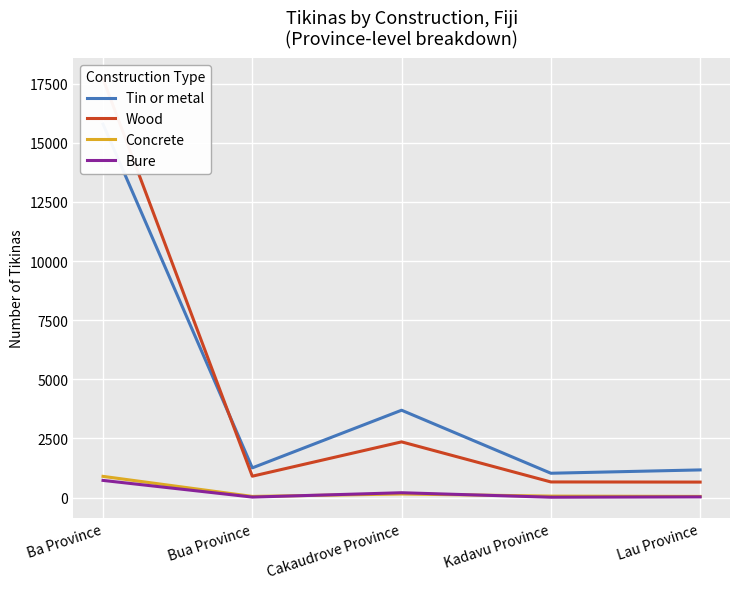

Is the value of Wood at Cakaudrove Province greater than the value of Bure at Lau Province?

Yes